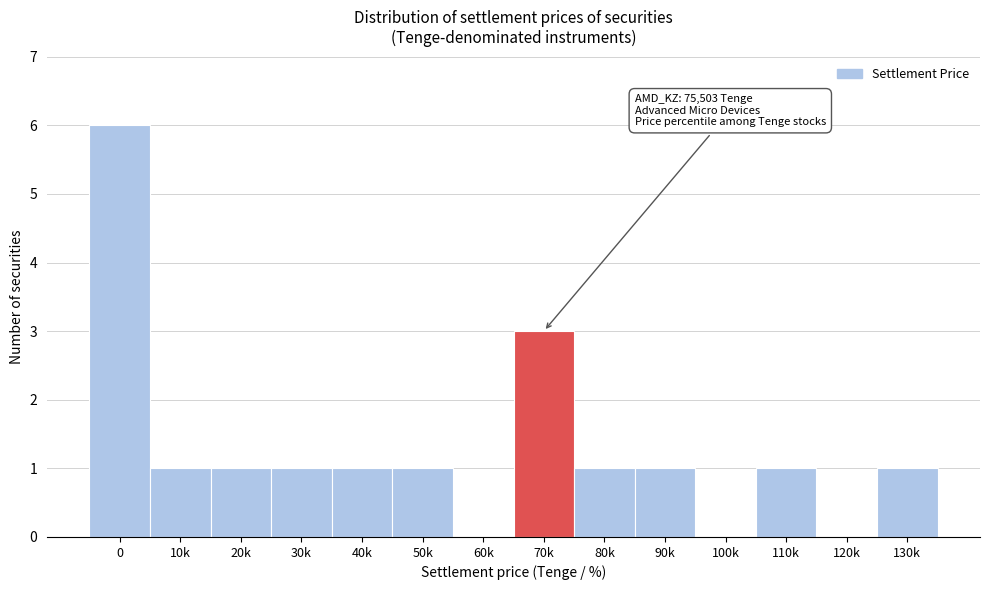

Reading left to right, list all the values displayed in this chart.

0=6	10k=1	20k=1	30k=1	40k=1	50k=1	60k=0	70k=3	80k=1	90k=1	100k=0	110k=1	120k=0	130k=1